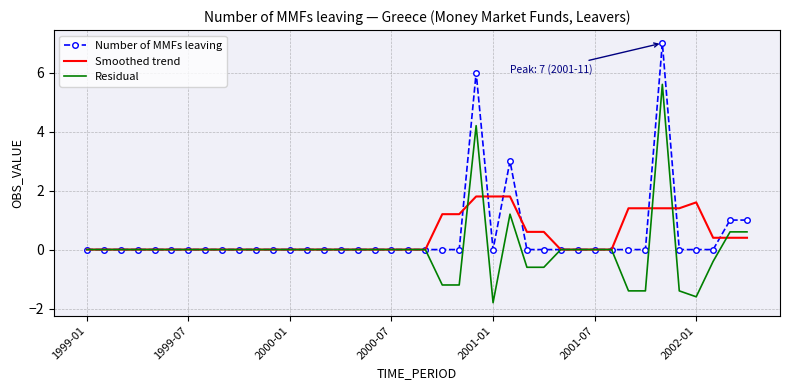

Which series has the widest spread of values?

Residual